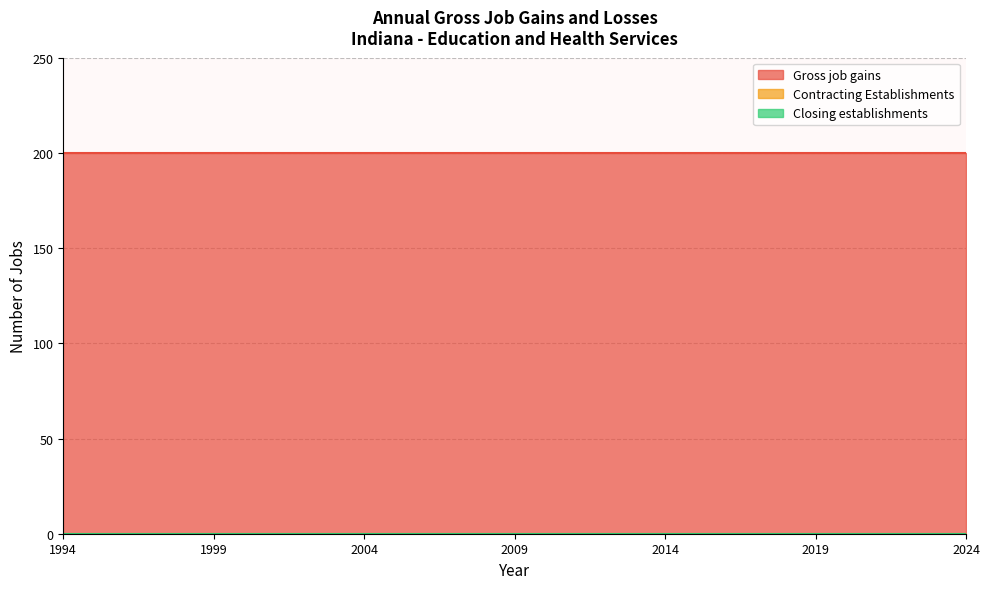

What are all the series names shown in the legend?

Gross job gains, Contracting Establishments, Closing establishments